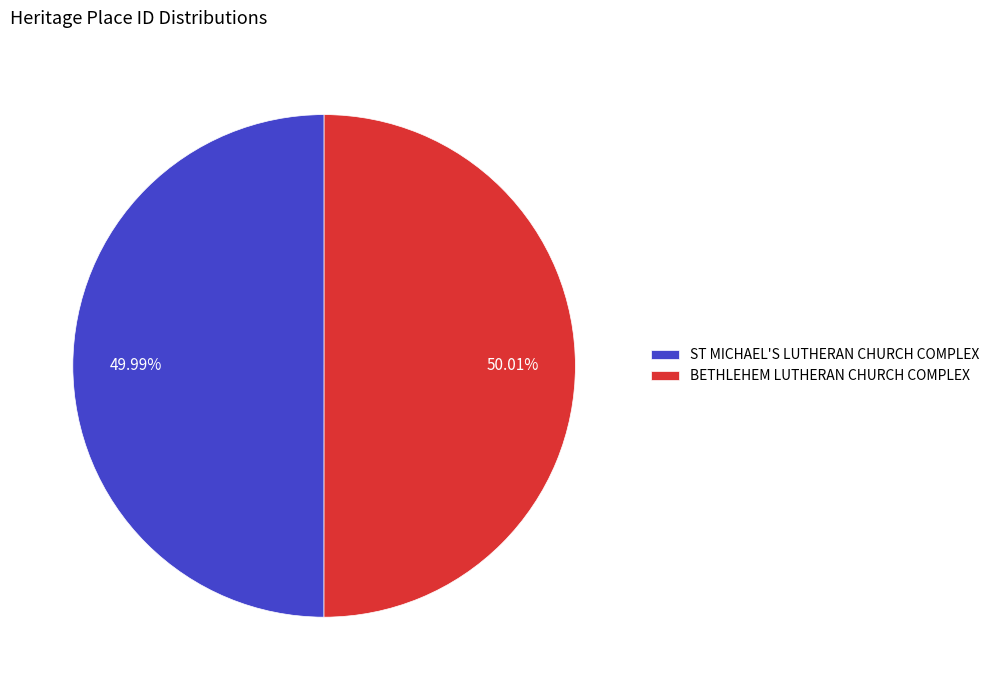

What is the ratio of the value at BETHLEHEM LUTHERAN CHURCH COMPLEX to the value at ST MICHAEL'S LUTHERAN CHURCH COMPLEX?

1.0